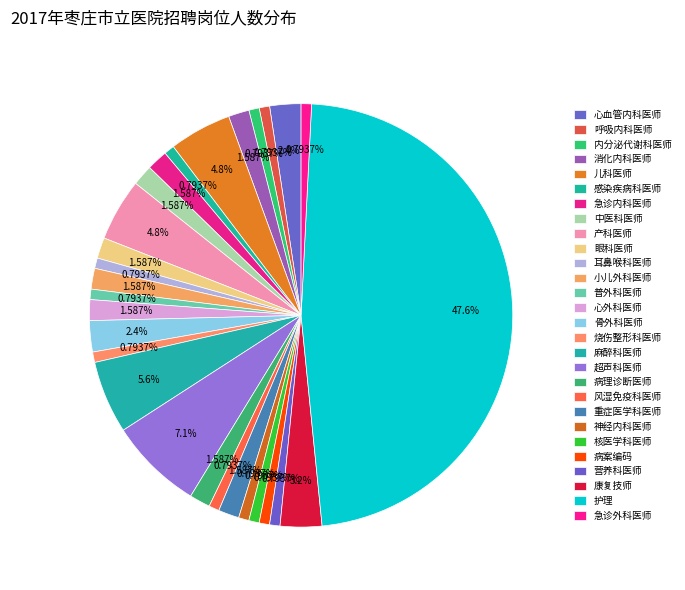

How many slices are in this pie chart?

28